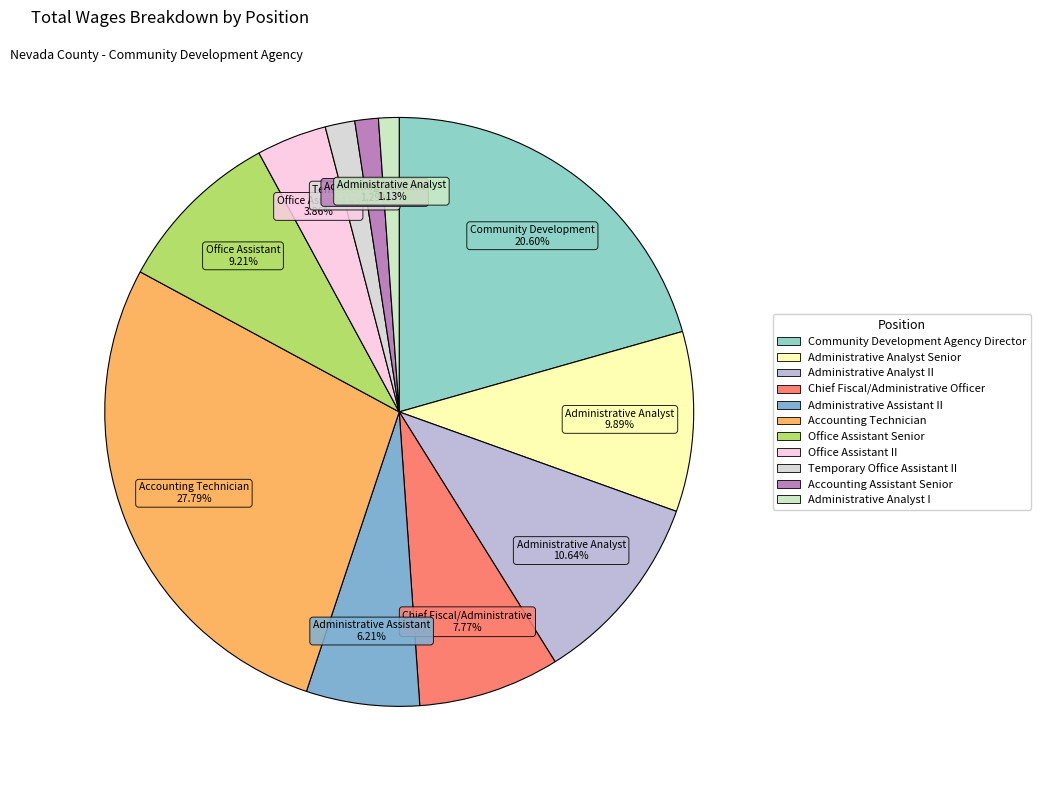

To the nearest percent, what is the difference between the largest and smallest slice percentages?

27%